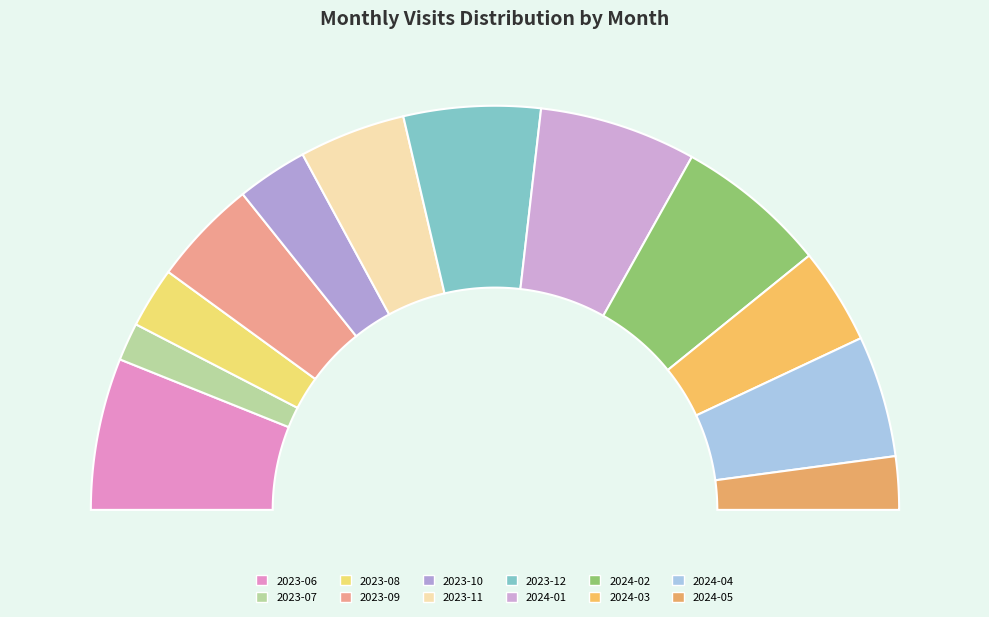

Which slice is the smallest?

2023-07